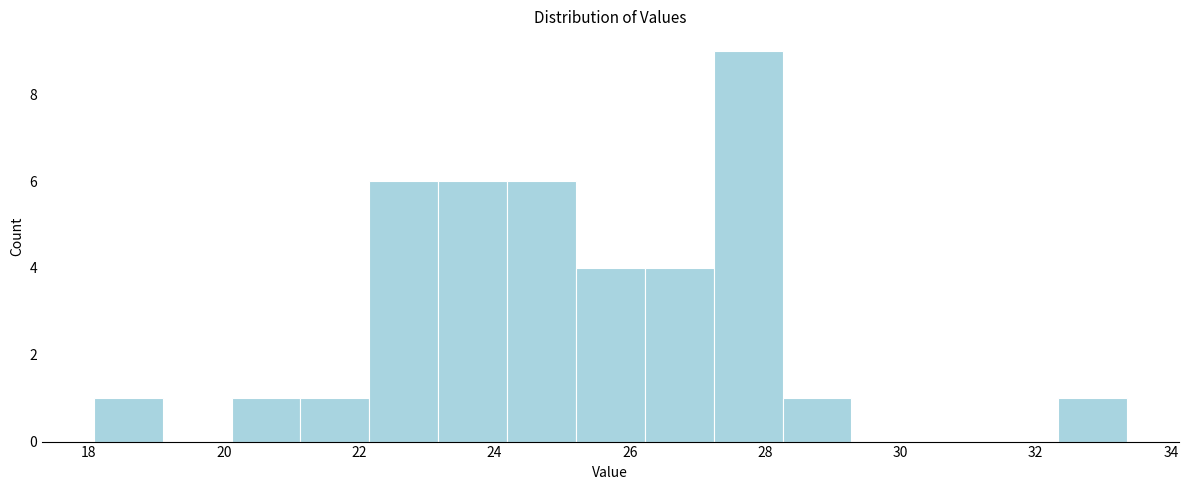

Reading left to right, transcribe this chart: for each bar, give the range it covers on the x-axis and its height. Neither the bar edges nor the heights are printed on the chart, so give them approximately, as read against the axes.

18.0 to 19.0: 1
19.0 to 20.2: 0
20.2 to 21.2: 1
21.2 to 22.2: 1
22.2 to 23.2: 6
23.2 to 24.2: 6
24.2 to 25.2: 6
25.2 to 26.2: 4
26.2 to 27.2: 4
27.2 to 28.2: 9
28.2 to 29.2: 1
29.2 to 30.2: 0
30.2 to 31.4: 0
31.4 to 32.4: 0
32.4 to 33.4: 1